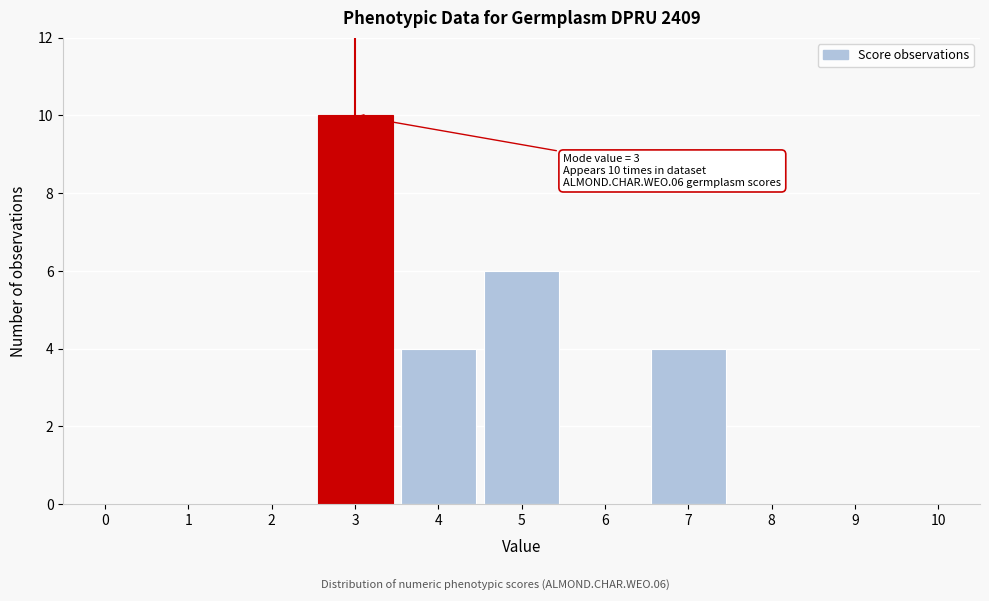

Over which range of the x-axis is the bar tallest?

2.5 to 3.5